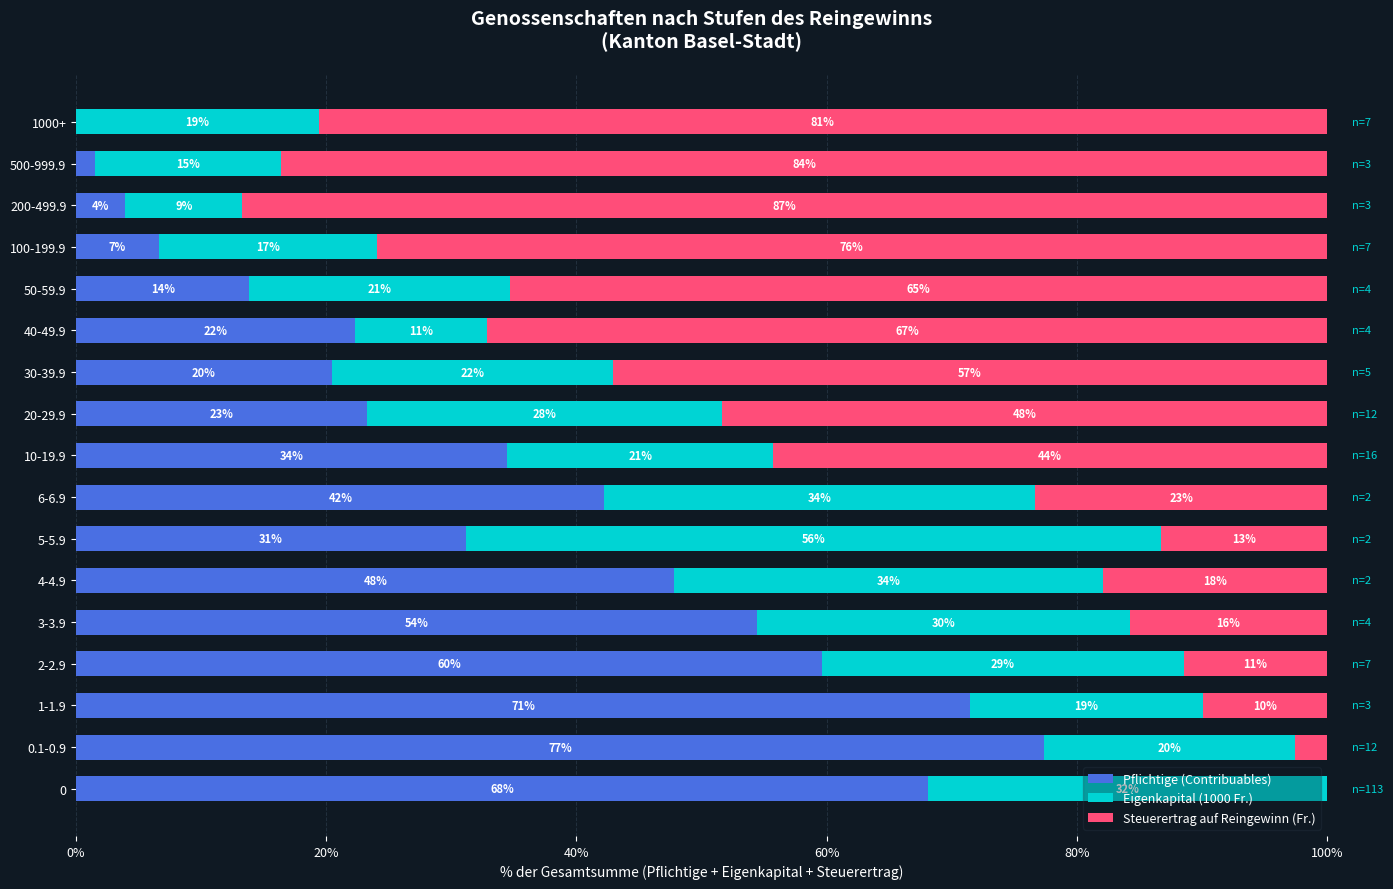

What is the value of the Steuerertrag auf Reingewinn (Fr.) bar at the 4th from the left?

11.5